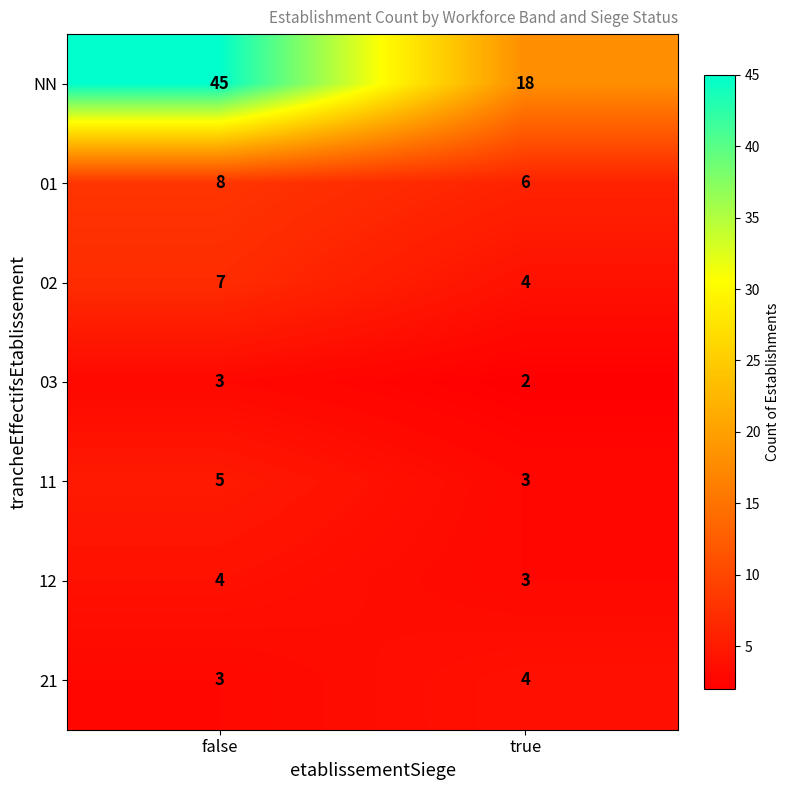

Is it true that 21 equals 5 at false?

False